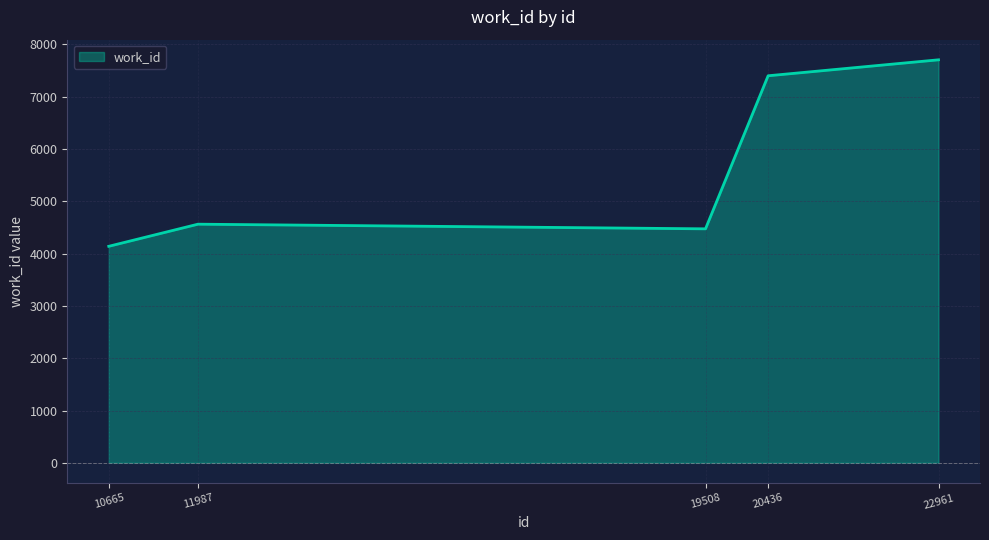

List the labels in order of value, smallest first.

10665, 19508, 11987, 20436, 22961